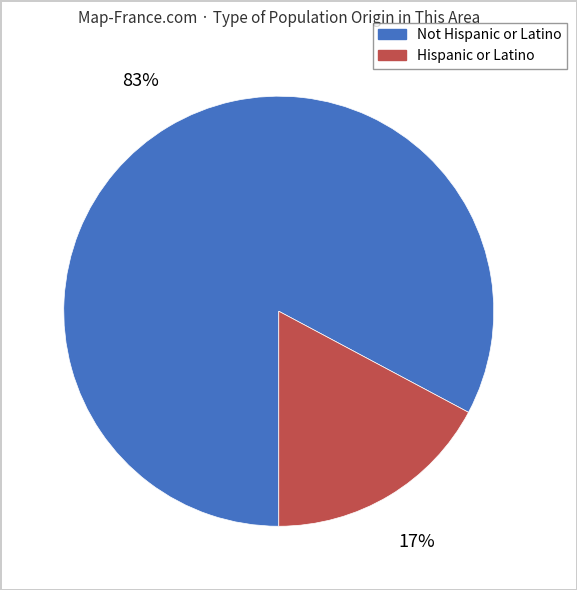

What percentage is the Hispanic or Latino slice, to the nearest percent?

17%